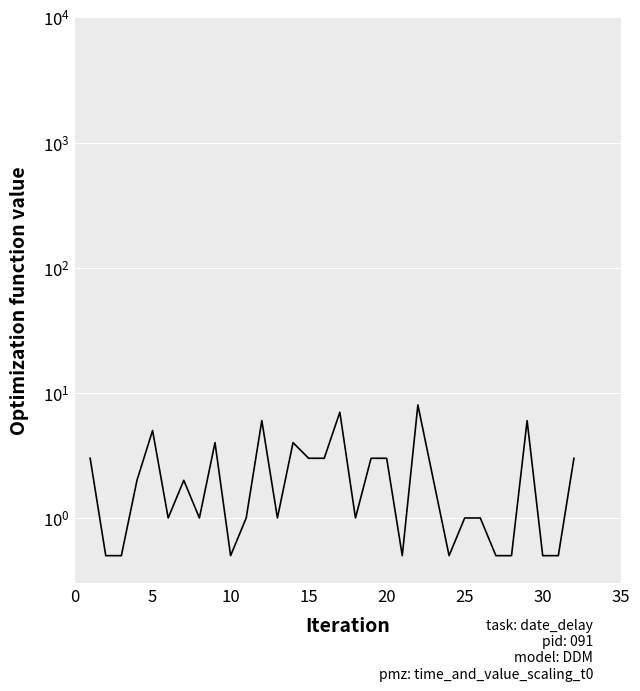

What is the difference between the maximum and minimum values?

7.5